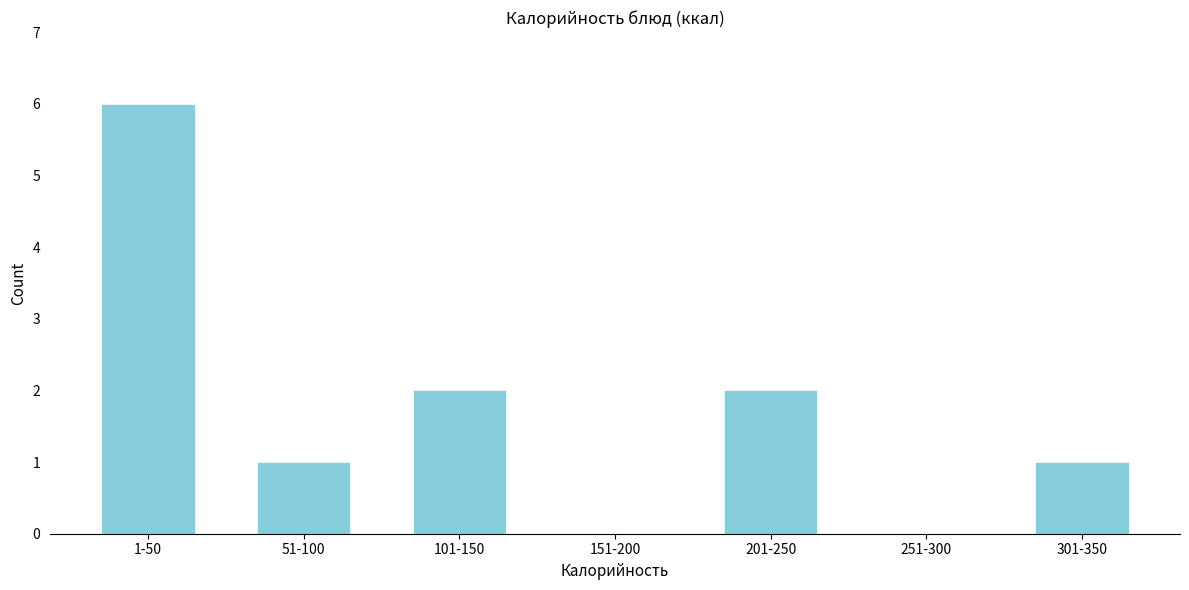

Reading left to right, extract all data points from this chart.

1-50=6	51-100=1	101-150=2	151-200=0	201-250=2	251-300=0	301-350=1